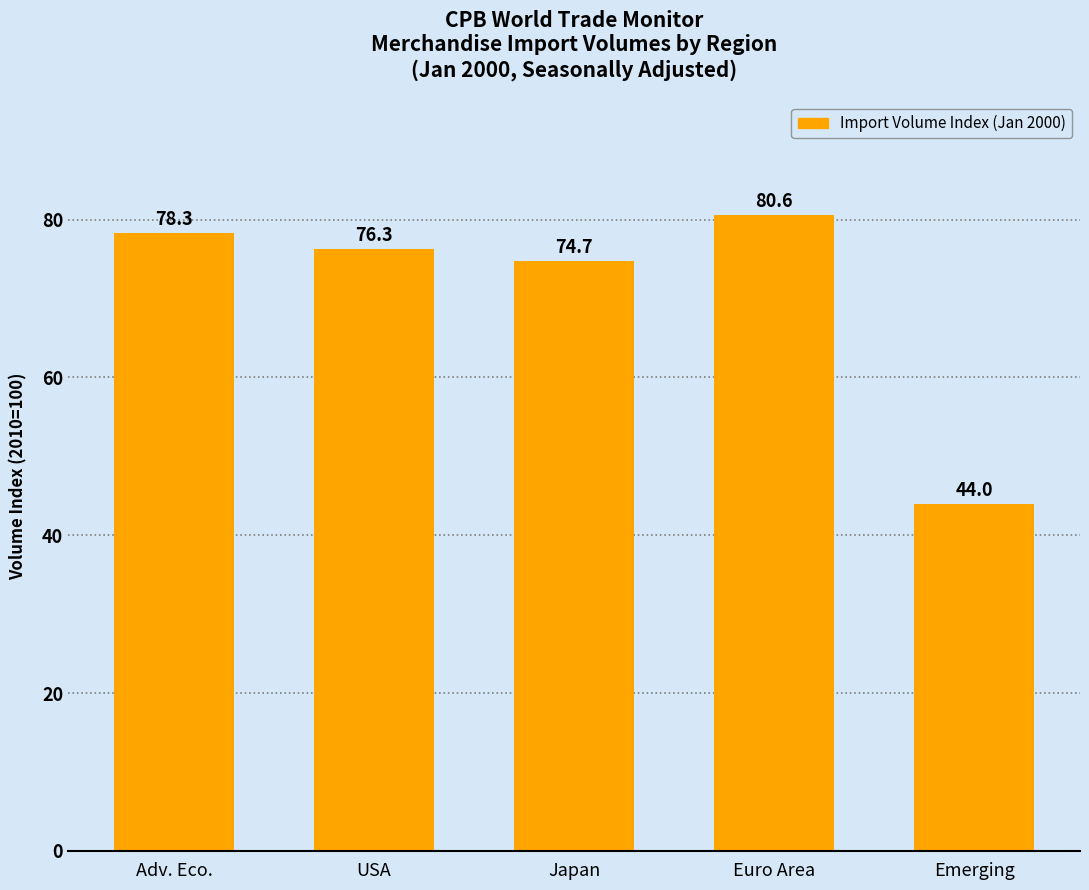

What is the label of the 1st bar from the left?

Adv. Eco.